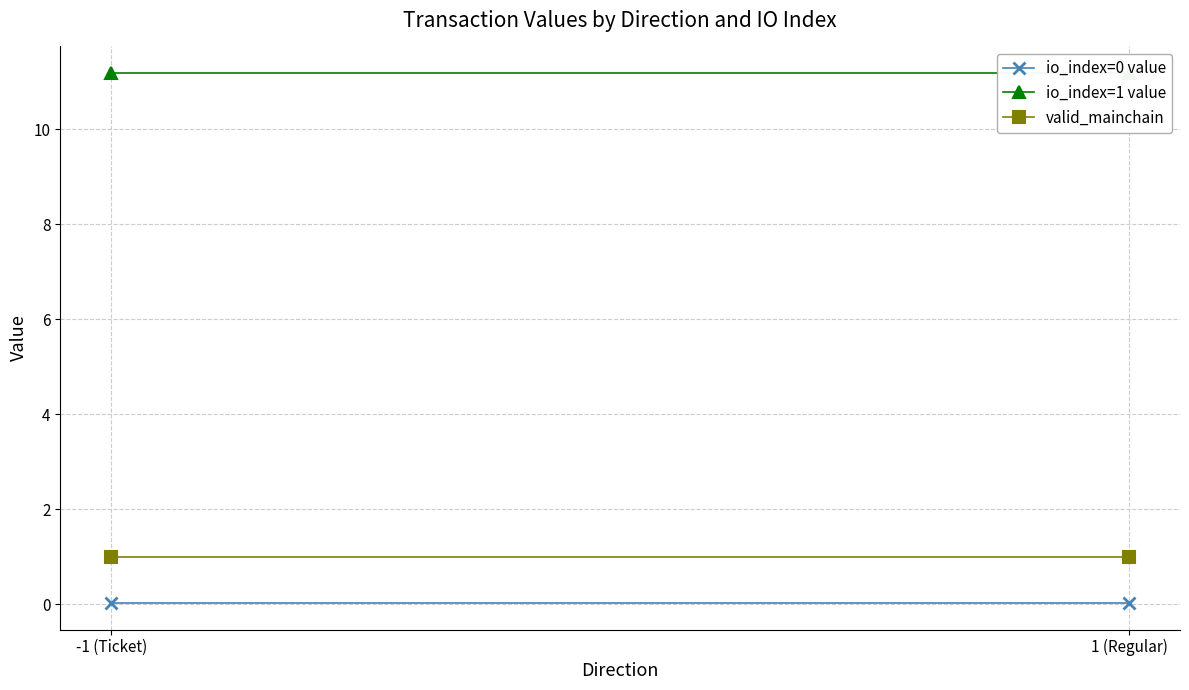

What is the approximate value of valid_mainchain at -1 (Ticket)?

1.0